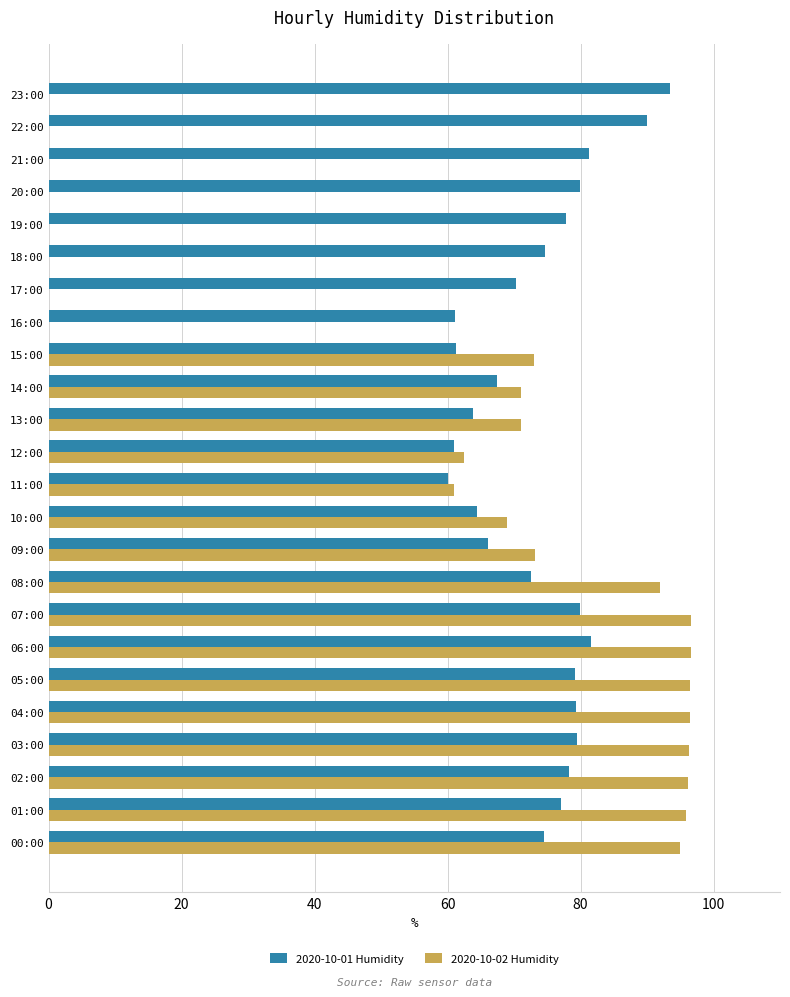

True or false: 2020-10-02 Humidity has a value of 0.0 at 19:00.

True